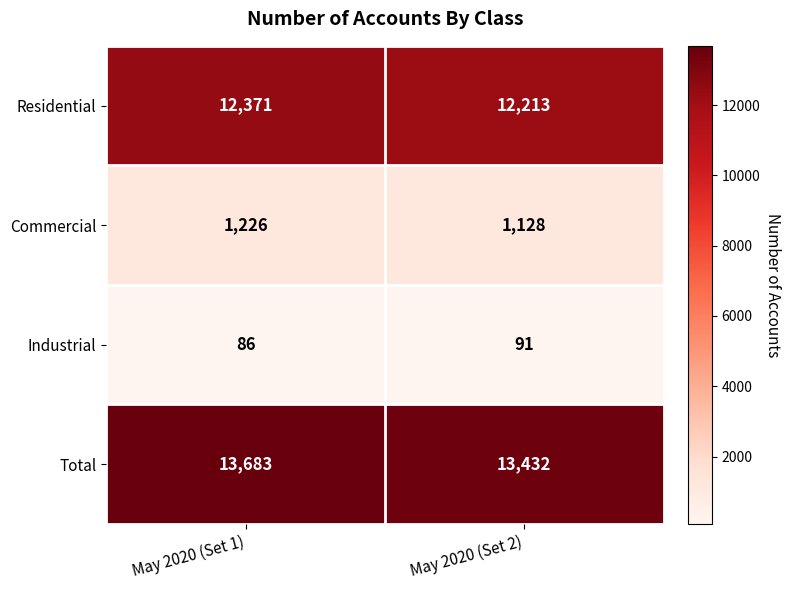

Which category has the lowest value across all series?

May 2020 (Set 1)